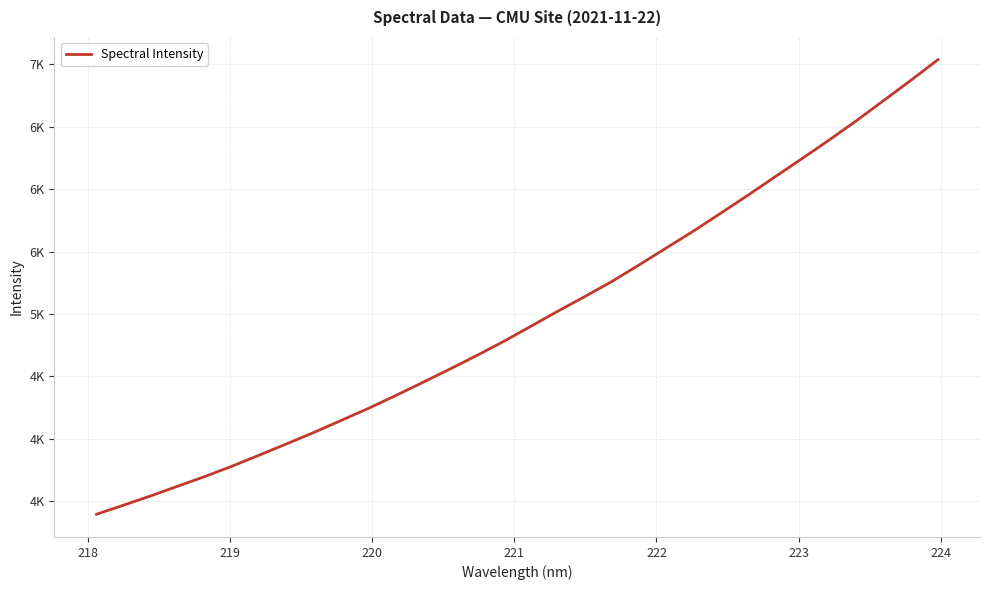

Is this an area chart (filled region under the line)?

No